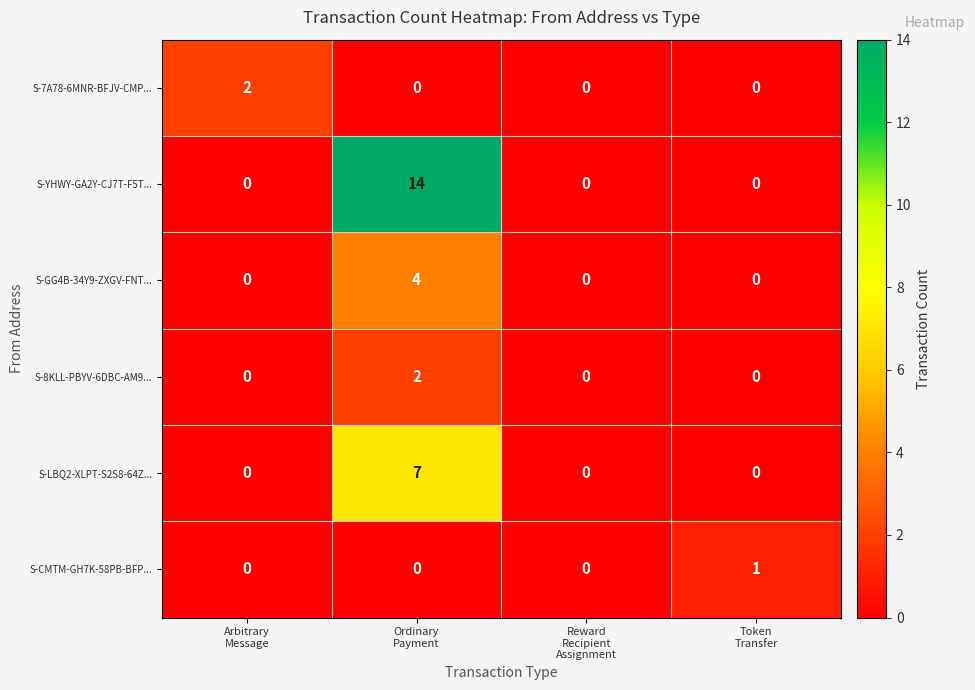

Which series has the widest spread of values?

S-YHWY-GA2Y-CJ7T-F5T...